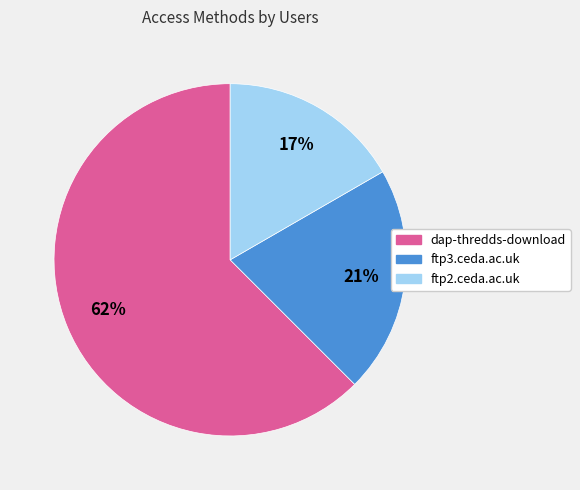

What percentage is the ftp2.ceda.ac.uk slice, to the nearest percent?

17%